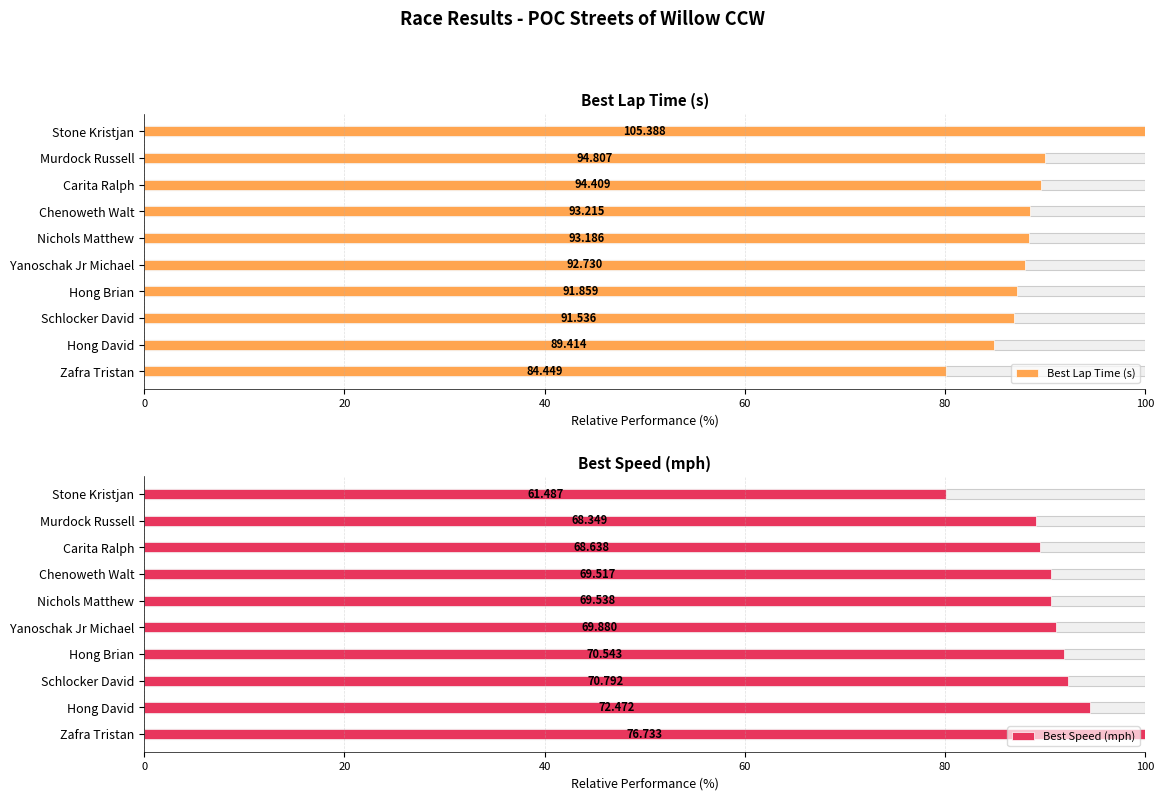

What is the difference between the Best Lap Time (s) values at Hong Brian and Nichols Matthew?

1.3